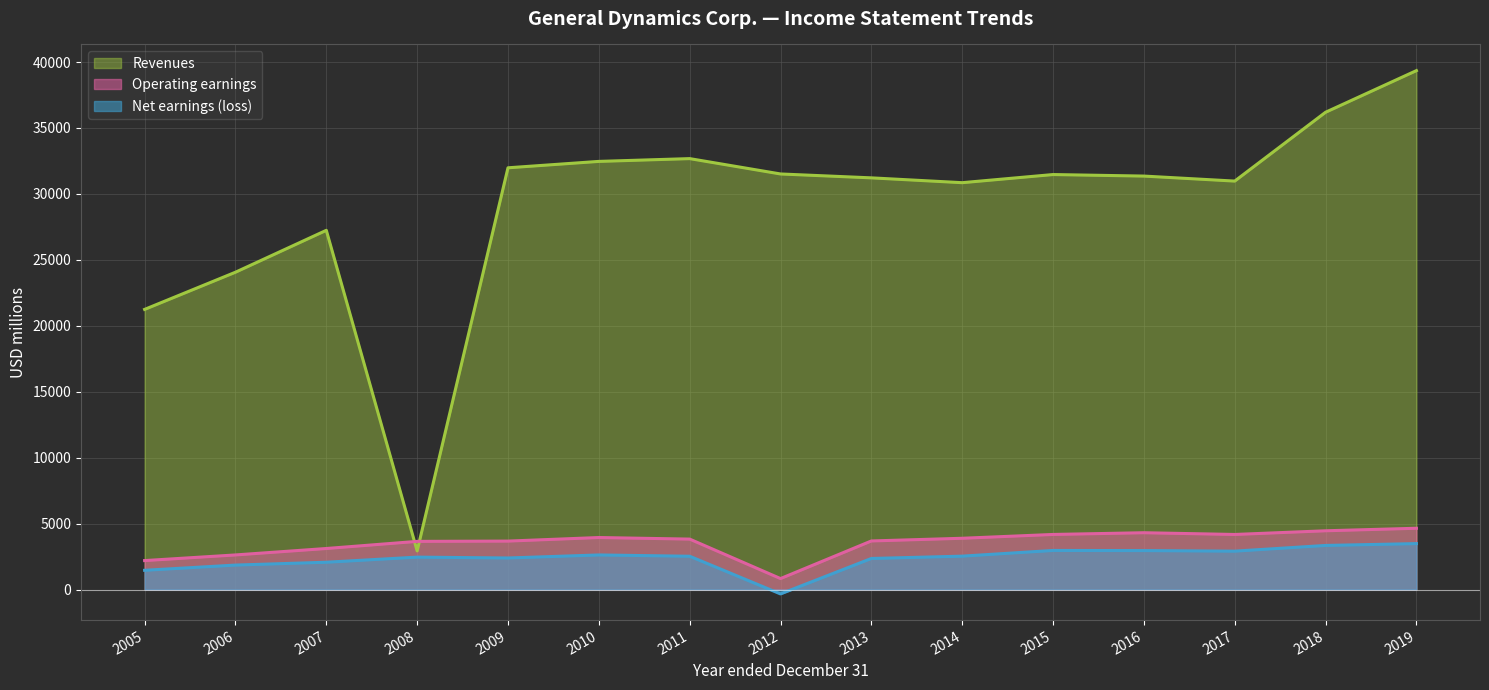

Which label corresponds to the largest value in the chart?

2019